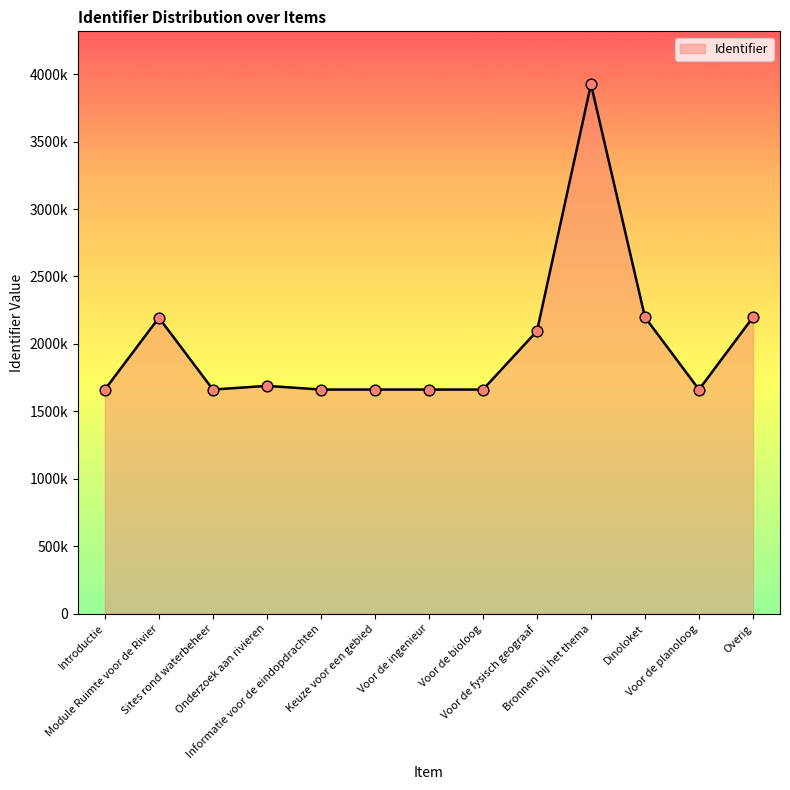

Is this an area chart (filled region under the line)?

Yes